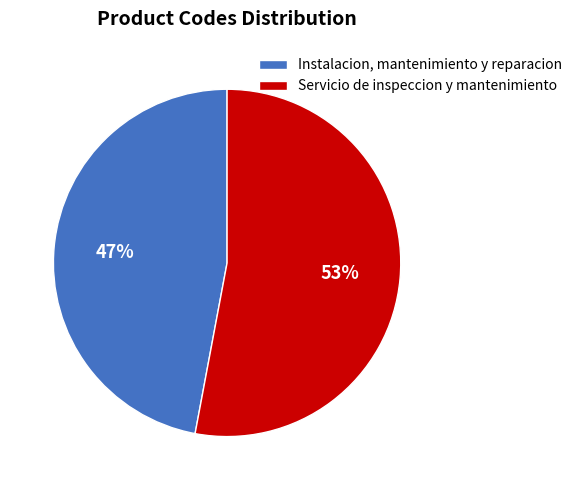

Rank the categories by value from lowest to highest.

Instalacion, mantenimiento y reparacion, Servicio de inspeccion y mantenimiento